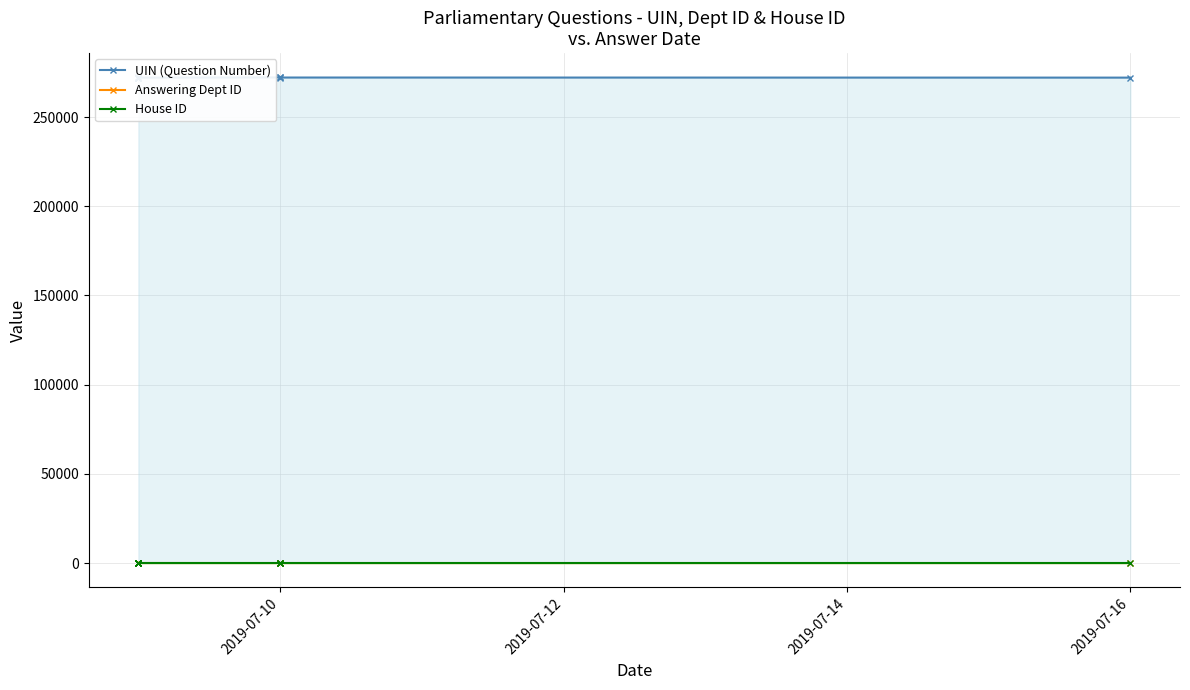

How many interior local peaks does the UIN (Question Number) series have?

2